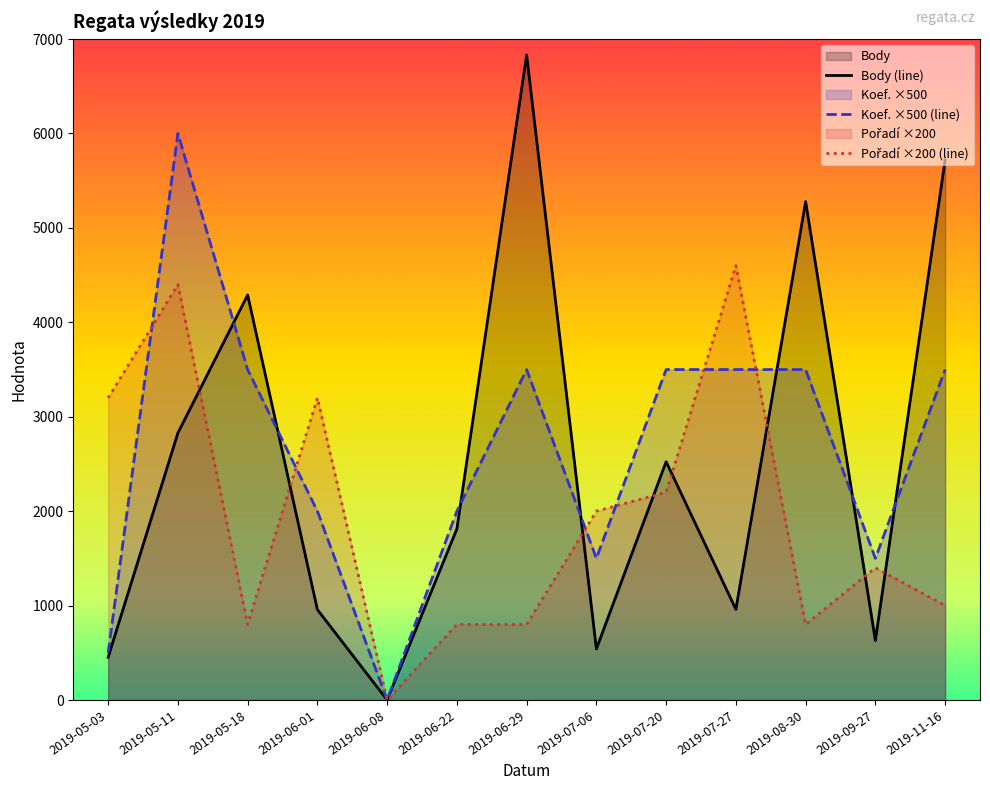

What position from the right is 2019-06-22?

8